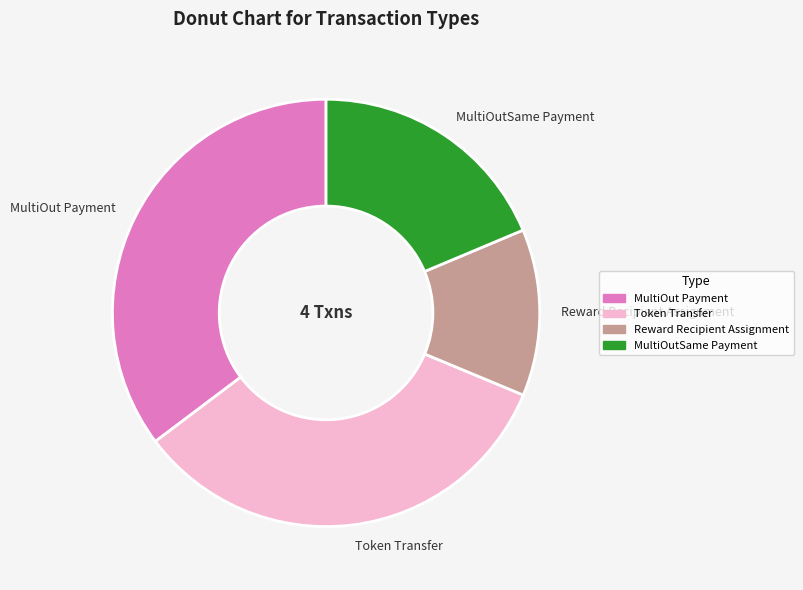

Is it true that Token Transfer is 40% of the pie?

False